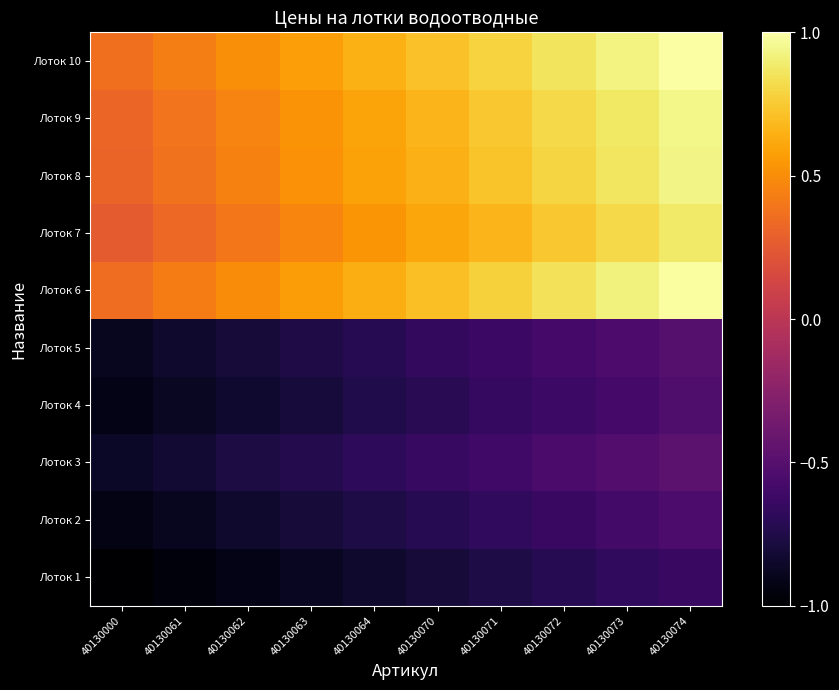

Reading left to right, list all the values displayed in this chart.

Лоток 1: 40130000=-1.0	40130061=-1.0	40130062=-0.9	40130063=-0.9	40130064=-0.8	40130070=-0.8	40130071=-0.8	40130072=-0.7	40130073=-0.7	40130074=-0.6
Лоток 2: 40130000=-0.9	40130061=-0.9	40130062=-0.8	40130063=-0.8	40130064=-0.8	40130070=-0.7	40130071=-0.7	40130072=-0.6	40130073=-0.6	40130074=-0.5
Лоток 3: 40130000=-0.9	40130061=-0.8	40130062=-0.8	40130063=-0.7	40130064=-0.7	40130070=-0.6	40130071=-0.6	40130072=-0.6	40130073=-0.5	40130074=-0.5
Лоток 4: 40130000=-0.9	40130061=-0.9	40130062=-0.8	40130063=-0.8	40130064=-0.7	40130070=-0.7	40130071=-0.7	40130072=-0.6	40130073=-0.6	40130074=-0.5
Лоток 5: 40130000=-0.9	40130061=-0.8	40130062=-0.8	40130063=-0.8	40130064=-0.7	40130070=-0.7	40130071=-0.6	40130072=-0.6	40130073=-0.5	40130074=-0.5
Лоток 6: 40130000=0.4	40130061=0.4	40130062=0.5	40130063=0.6	40130064=0.6	40130070=0.7	40130071=0.8	40130072=0.8	40130073=0.9	40130074=1.0
Лоток 7: 40130000=0.3	40130061=0.3	40130062=0.4	40130063=0.5	40130064=0.5	40130070=0.6	40130071=0.7	40130072=0.7	40130073=0.8	40130074=0.9
Лоток 8: 40130000=0.3	40130061=0.4	40130062=0.4	40130063=0.5	40130064=0.6	40130070=0.7	40130071=0.7	40130072=0.8	40130073=0.9	40130074=0.9
Лоток 9: 40130000=0.3	40130061=0.4	40130062=0.5	40130063=0.5	40130064=0.6	40130070=0.7	40130071=0.7	40130072=0.8	40130073=0.9	40130074=0.9
Лоток 10: 40130000=0.4	40130061=0.4	40130062=0.5	40130063=0.6	40130064=0.6	40130070=0.7	40130071=0.8	40130072=0.9	40130073=0.9	40130074=1.0